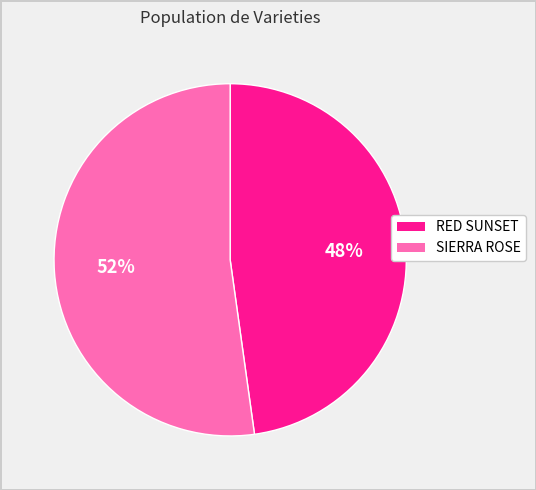

To the nearest percent, what is the combined percentage of SIERRA ROSE and RED SUNSET?

100%